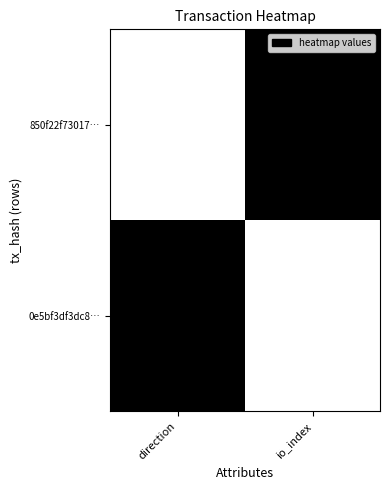

What is the difference between the highest and lowest values at io_index?

1